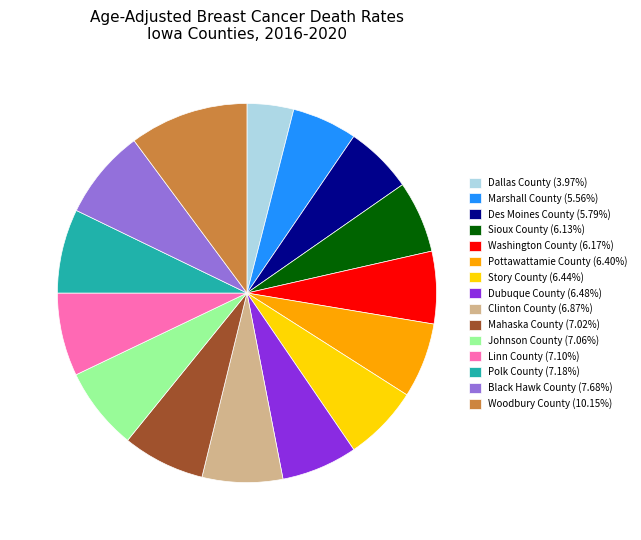

Is there any slice that represents more than half of the pie?

No